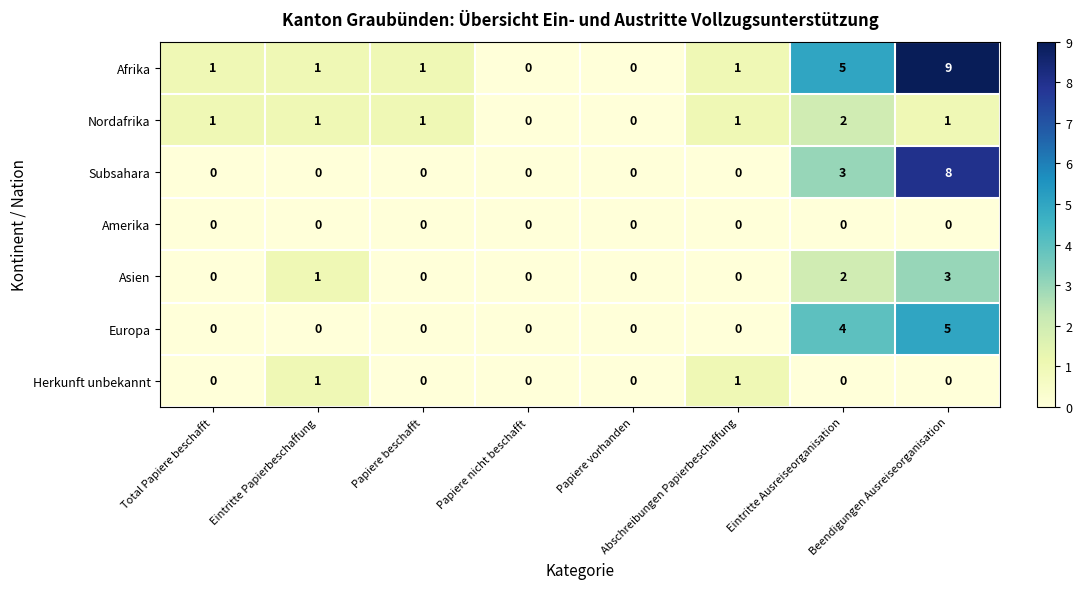

True or false: Asien has a value of -2 at Papiere vorhanden.

False